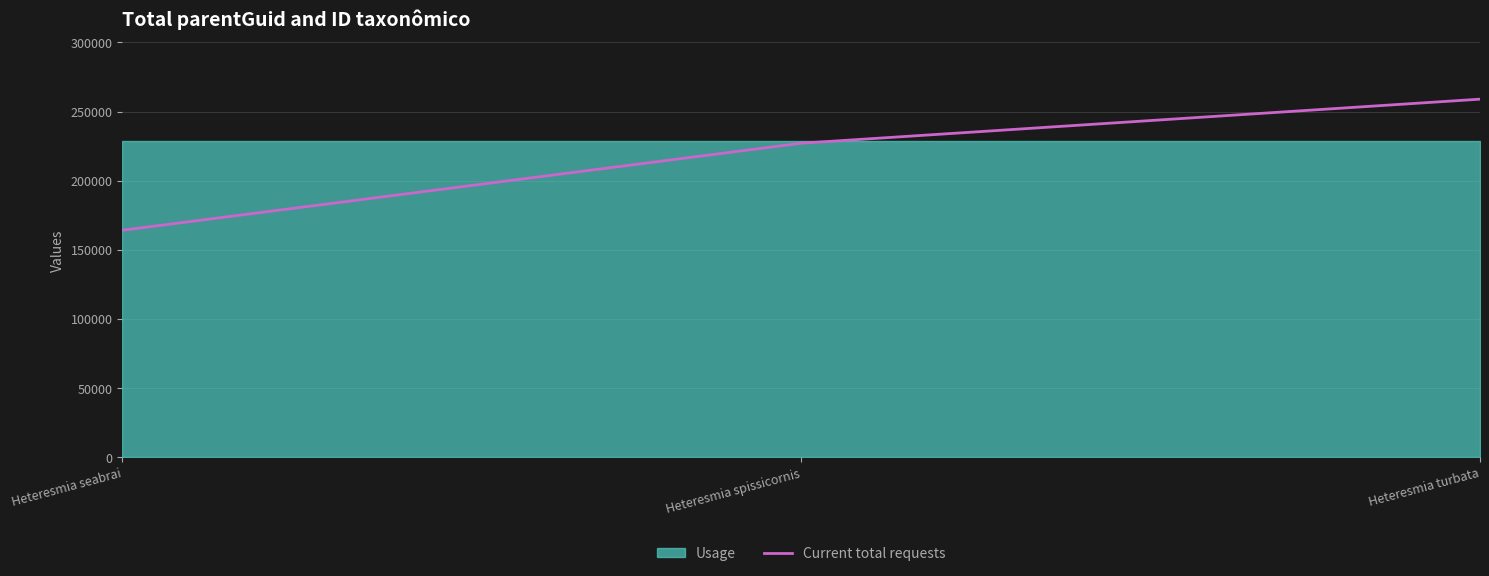

Where is the data nearest to the value 211526?

Heteresmia spissicornis